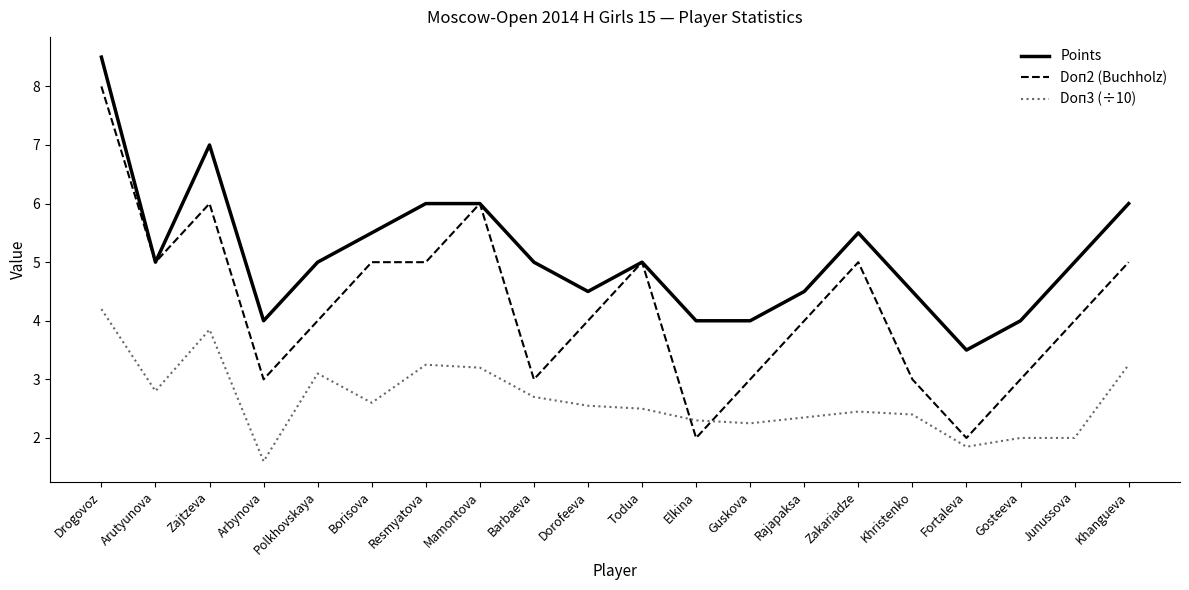

Does the chart have visible grid lines?

No